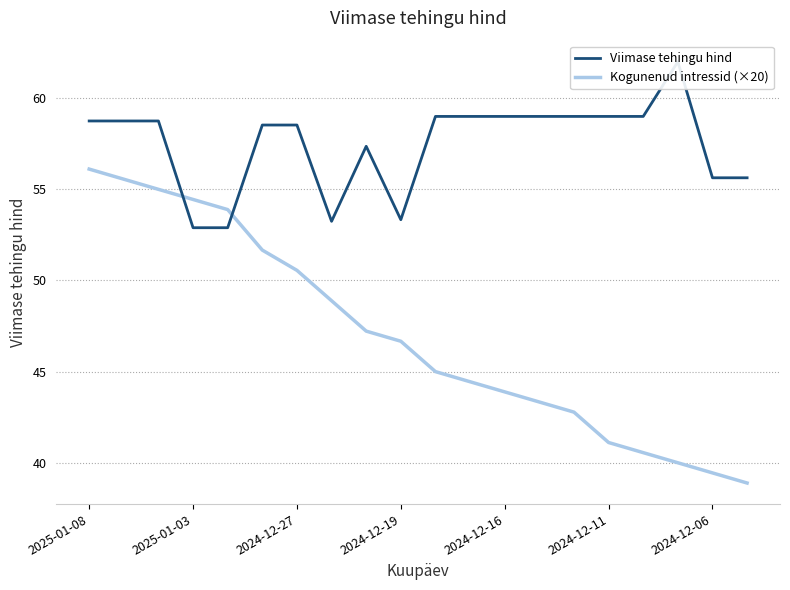

The Kogunenud intressid (×20) series shows 43.9 at 2024-12-16. True or false?

True